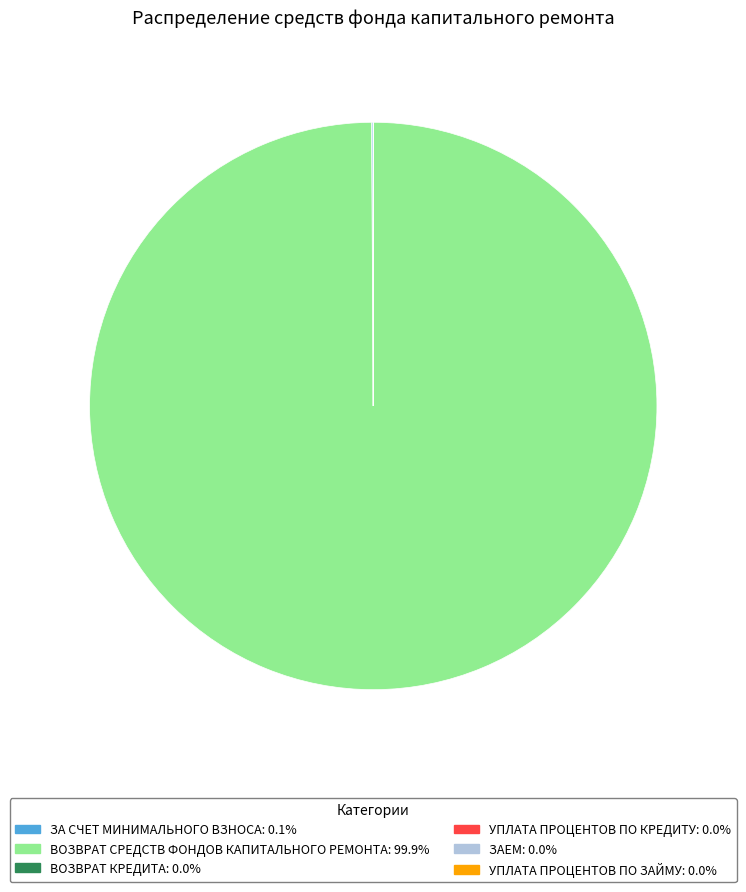

Does any single category account for the majority?

Yes